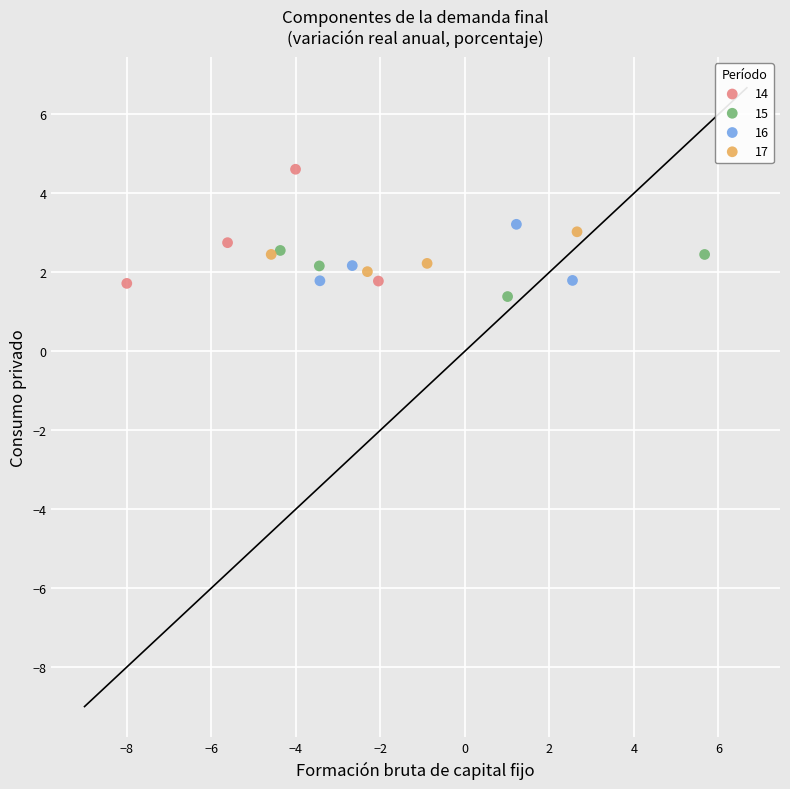

Which series reaches the minimum Y coordinate?

15